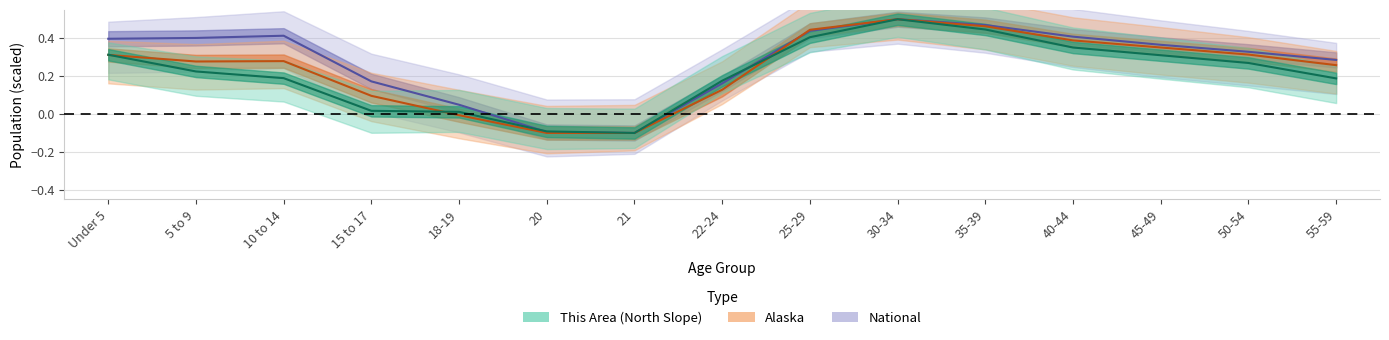

What is the minimum value shown in the chart?

-0.1